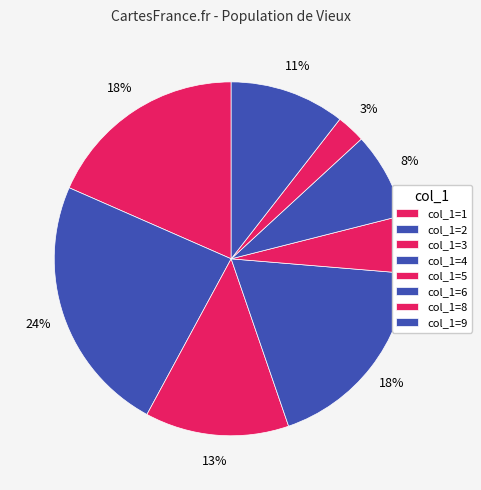

How many slices are in this pie chart?

8